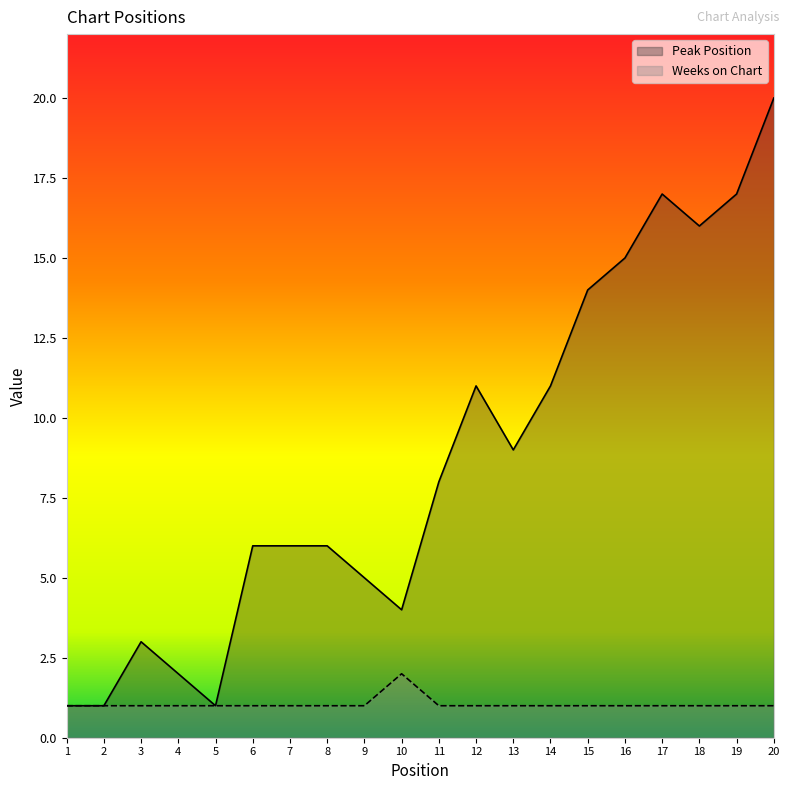

At which category does the chart reach its peak across all series?

20